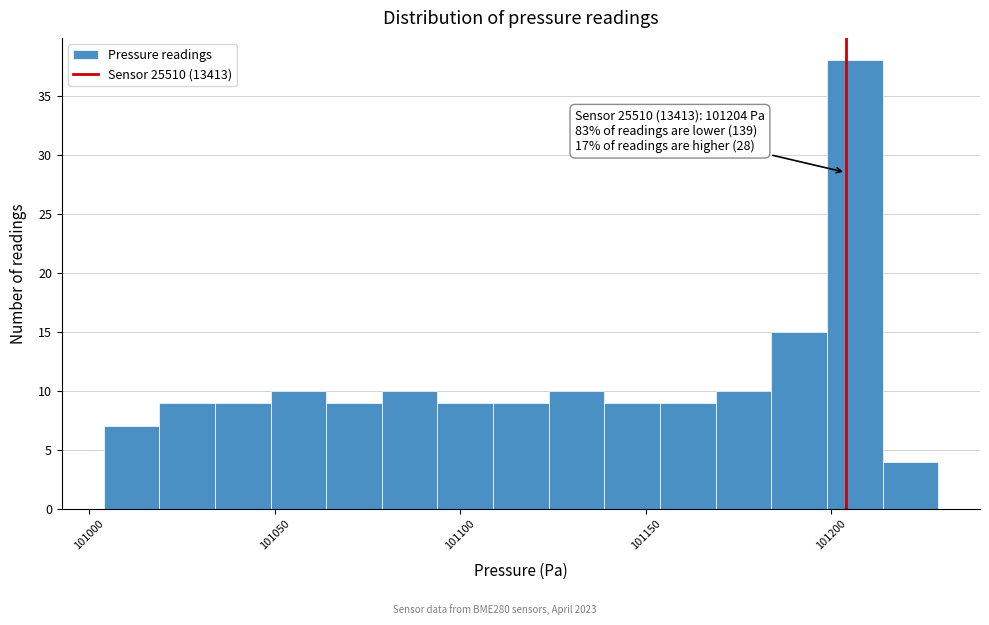

Around what value on the x-axis is the tallest bar? Give the approximate position of its centre, as read against the axis.

101205